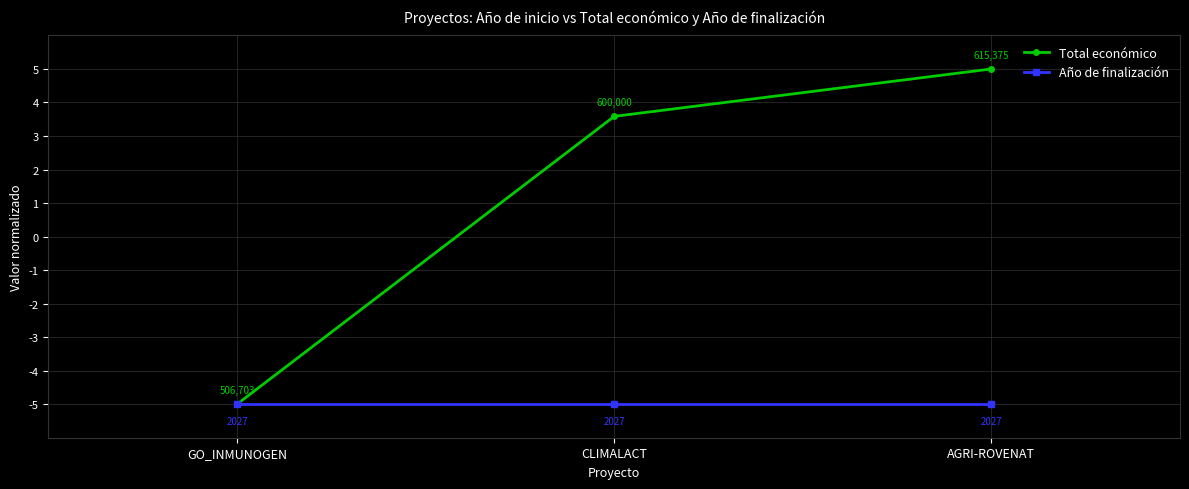

At how many categories does at least one series exceed -4?

2